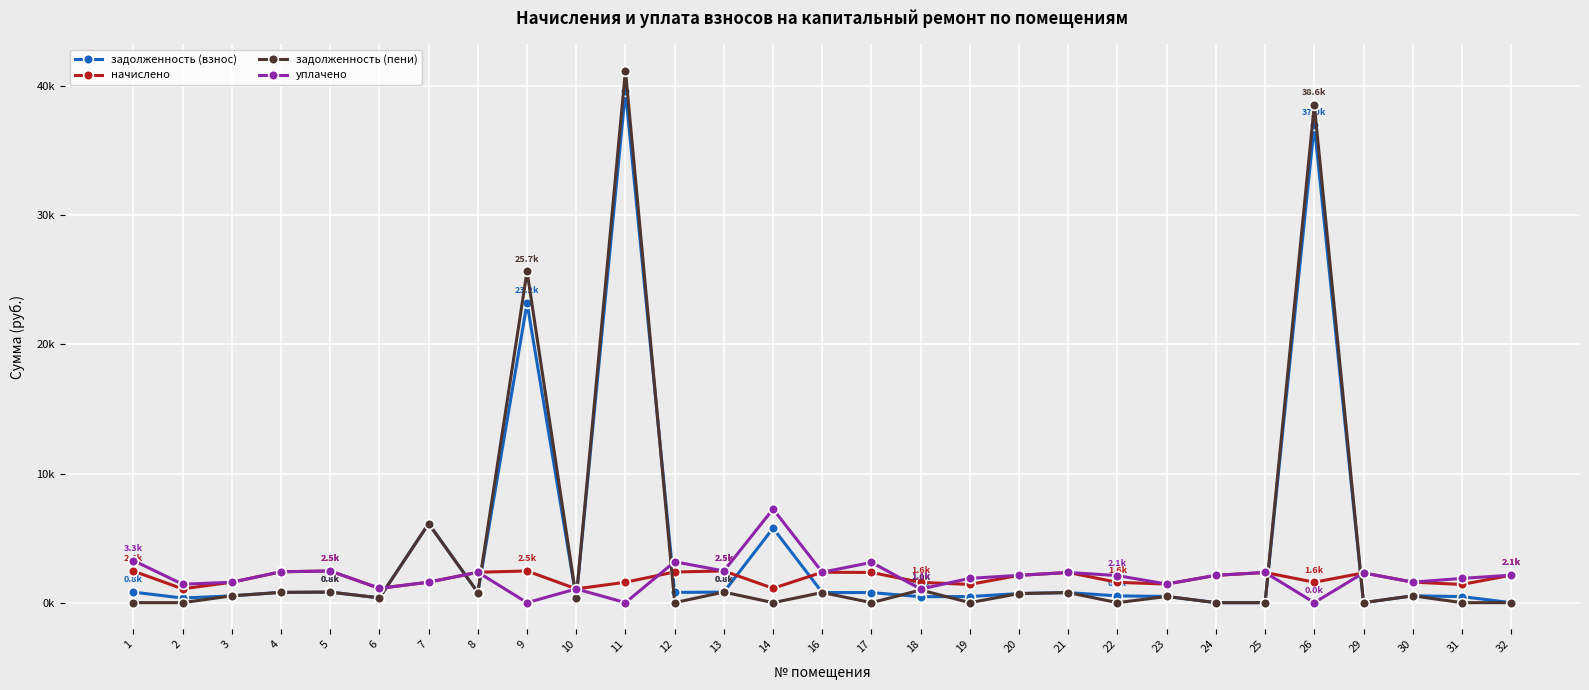

Is it true that задолженность (взнос) equals 705.5 at 20?

True